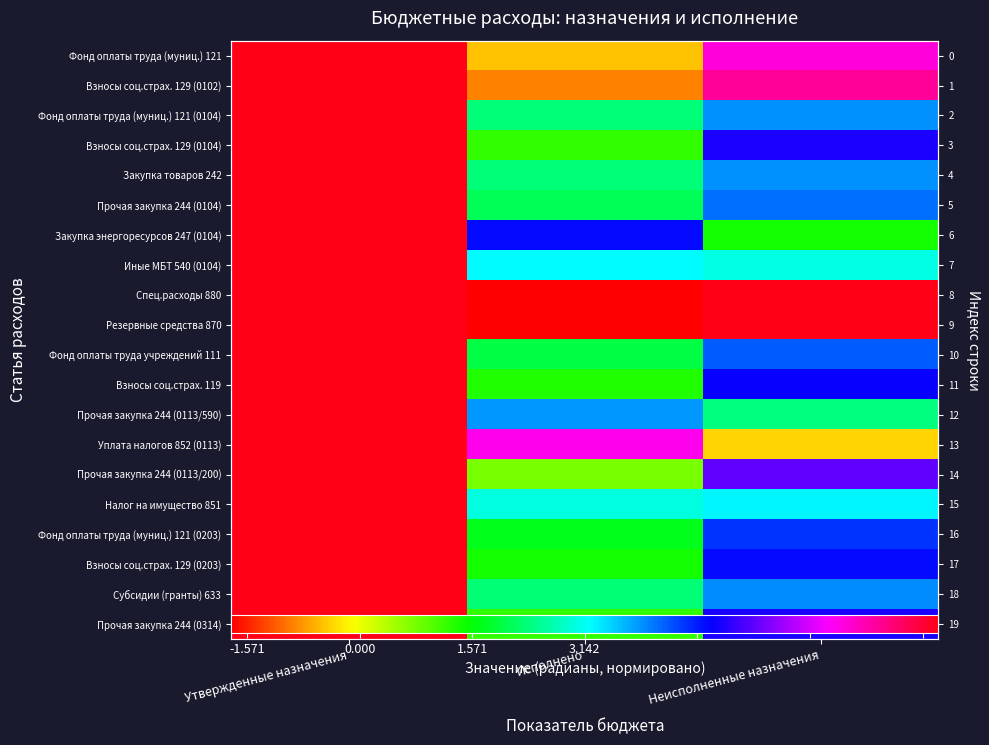

True or false: Субсидии (гранты) 633 has a value of -0.5 at Исполнено.

True